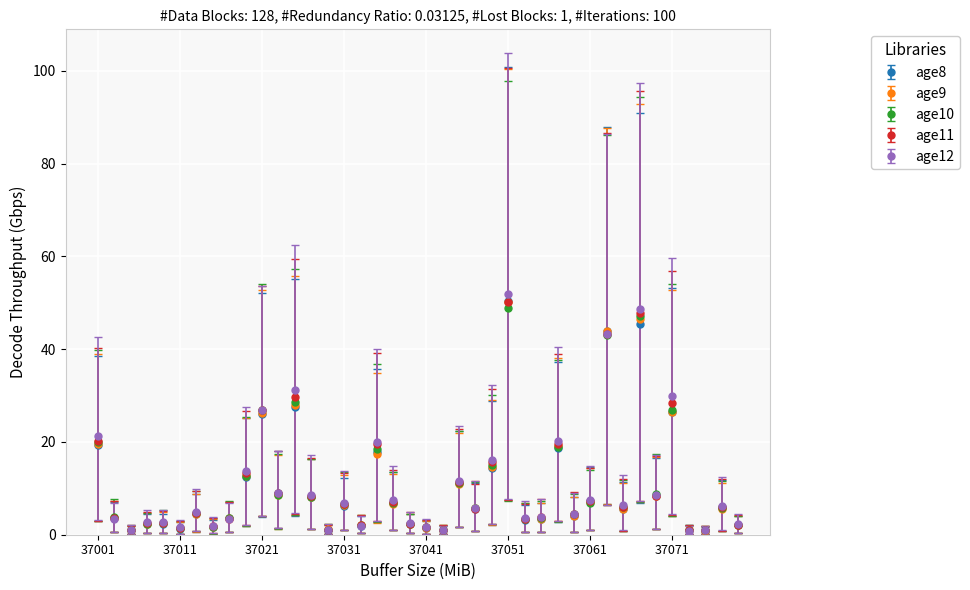

Which series has the widest spread of values?

age12